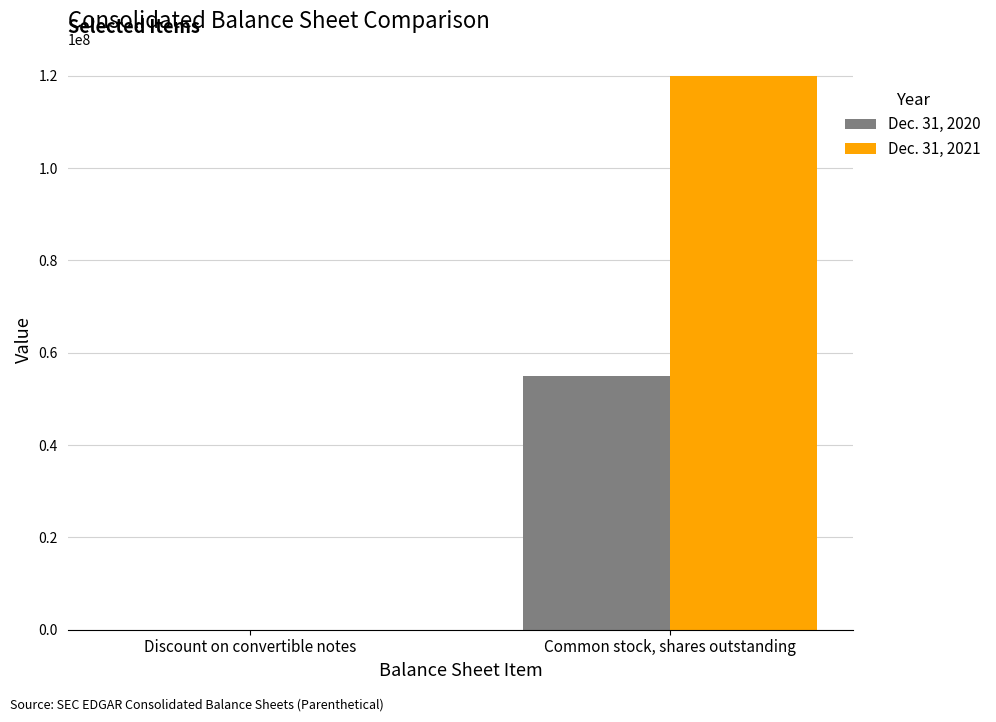

What is the sum of the Dec. 31, 2021 values at Discount on convertible notes and Common stock, shares outstanding?

119858700